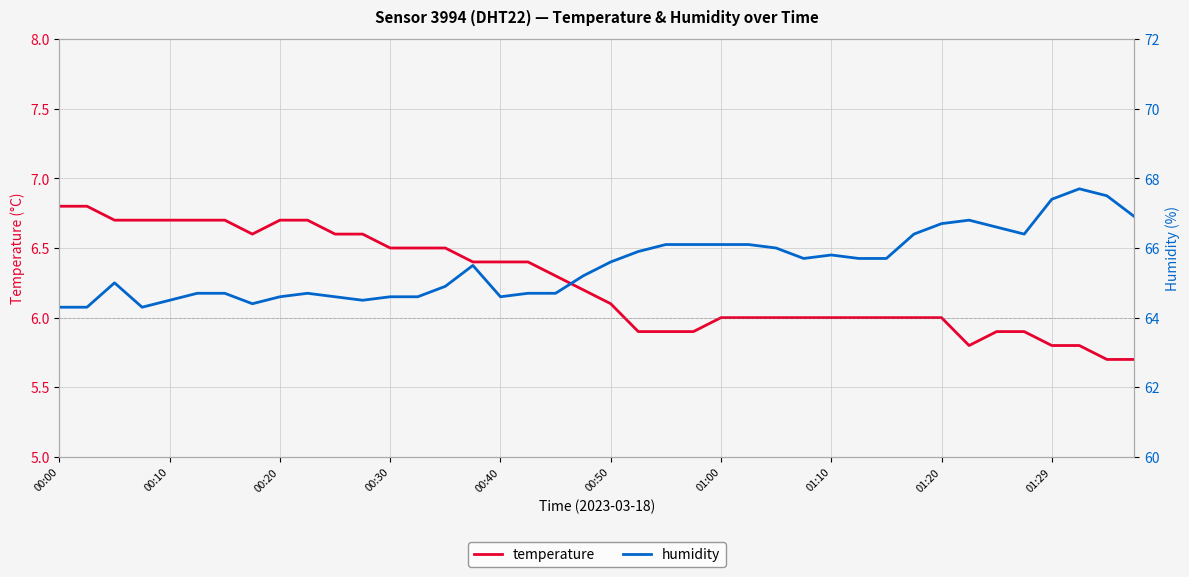

Count the number of categories in the chart.

40